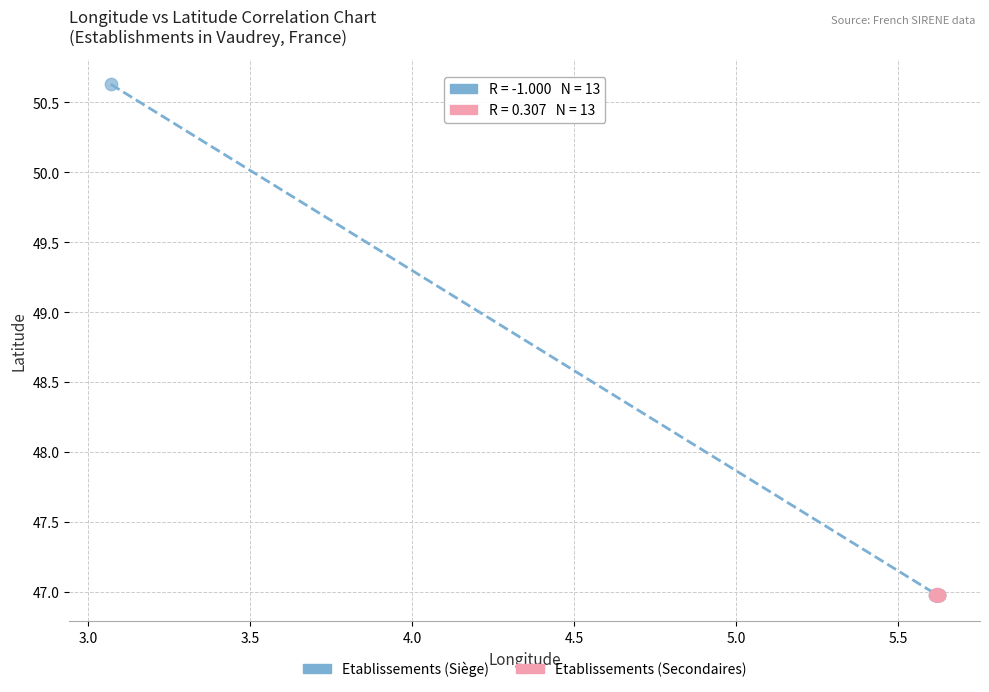

Which series reaches the maximum Y coordinate?

Etablissements (Siège)